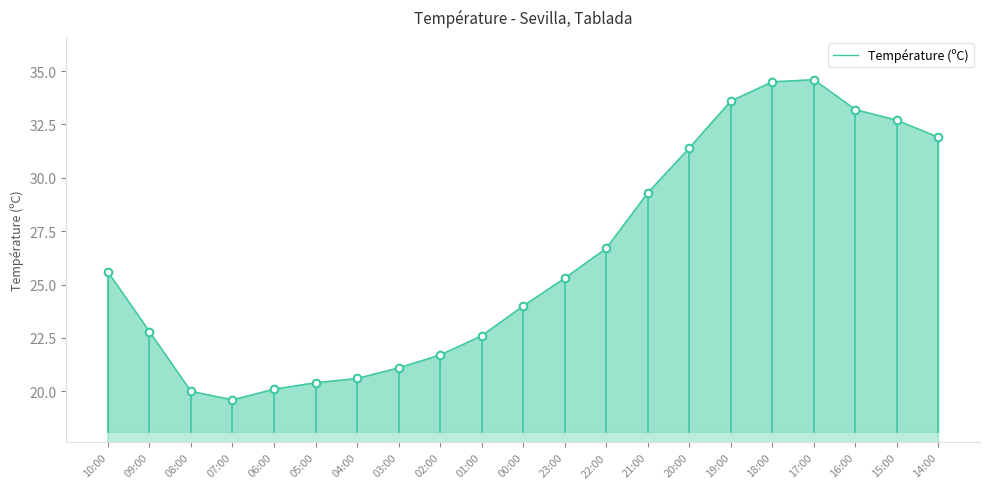

Which has a higher value, 04:00 or 02:00?

02:00